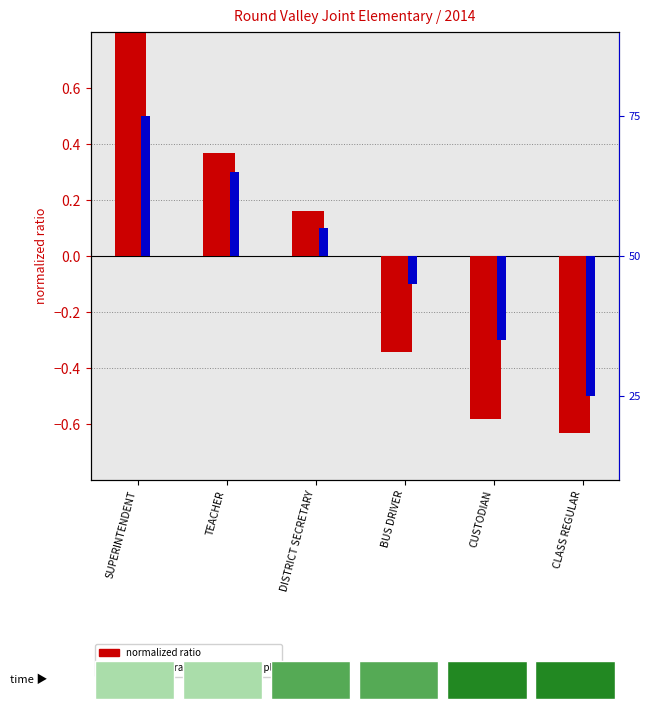

What are all the series names shown in the legend?

normalized ratio, percentile rank within the sample